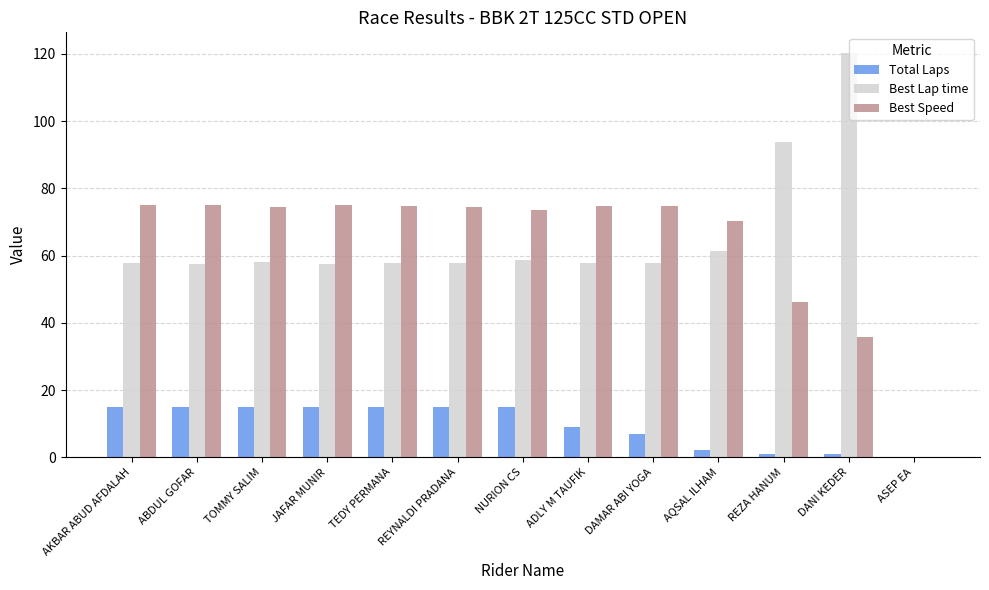

The Total Laps series shows 15.0 at REYNALDI PRADANA. True or false?

True